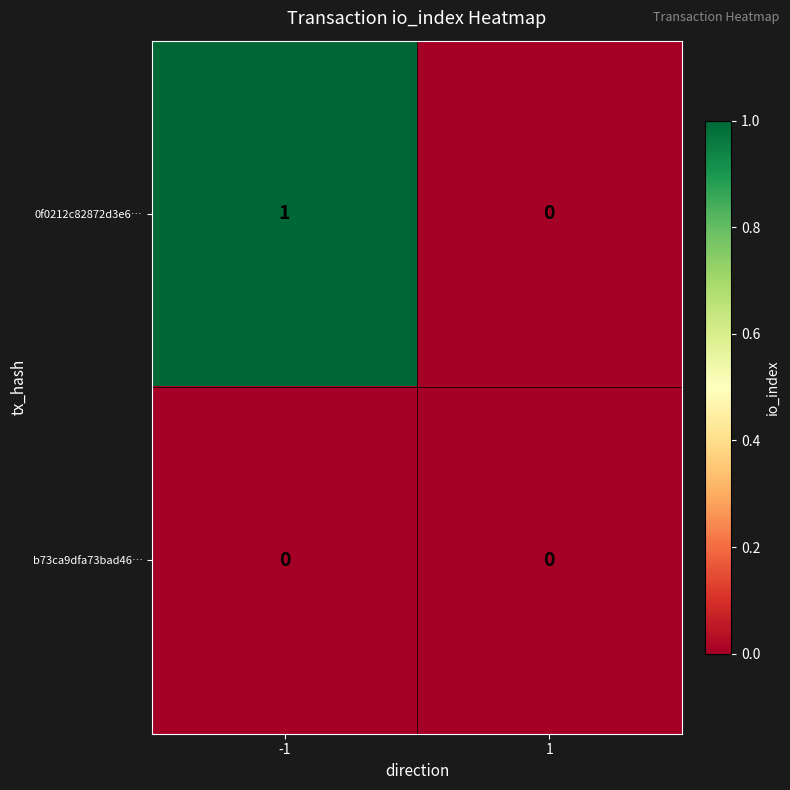

True or false: 0f0212c82872d3e6… has a value of 1 at 1.

False